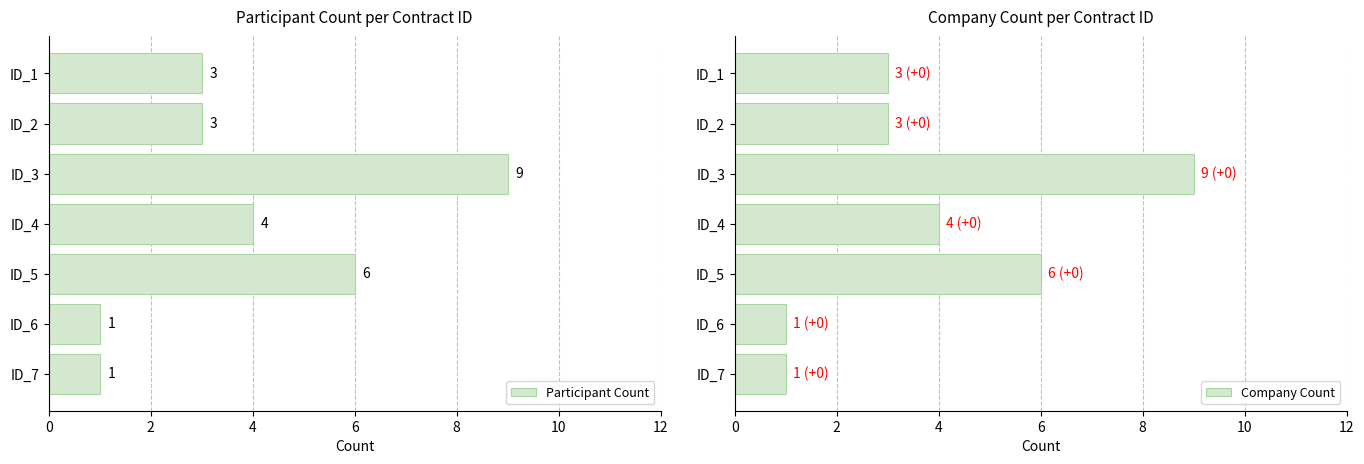

The value of Participant Count at ID_2 is 4. True or false?

False